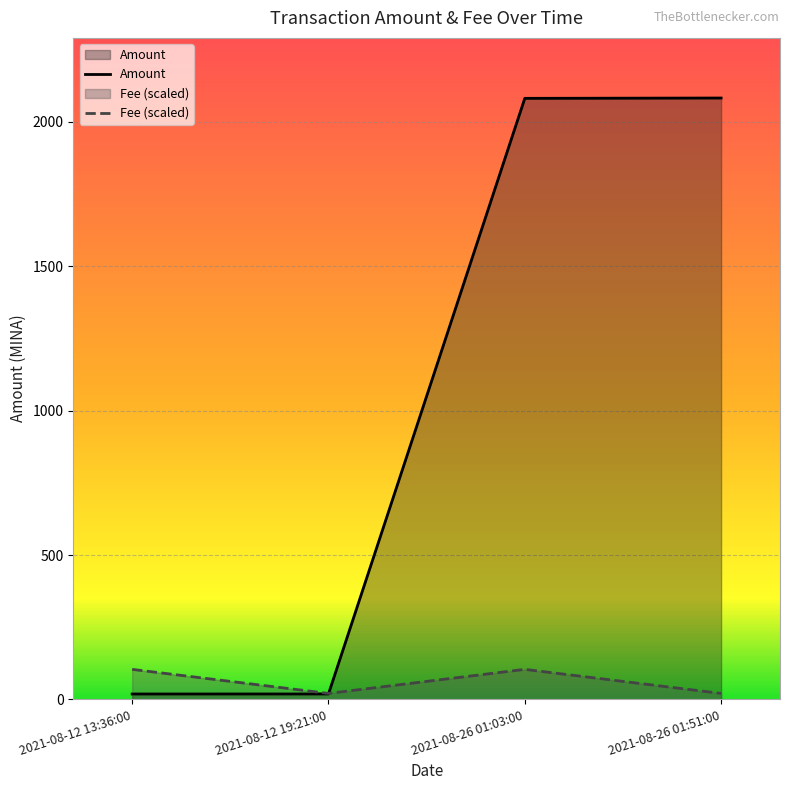

At which category is the sum across all series the highest?

2021-08-26 01:03:00